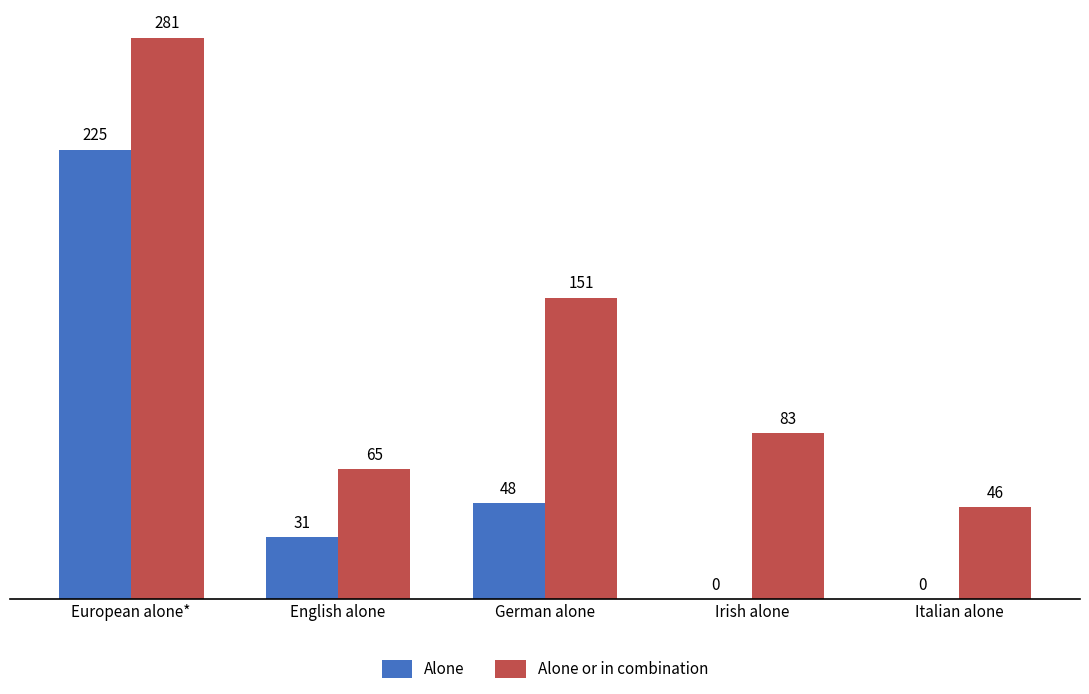

The Alone or in combination series shows 238 at German alone. True or false?

False